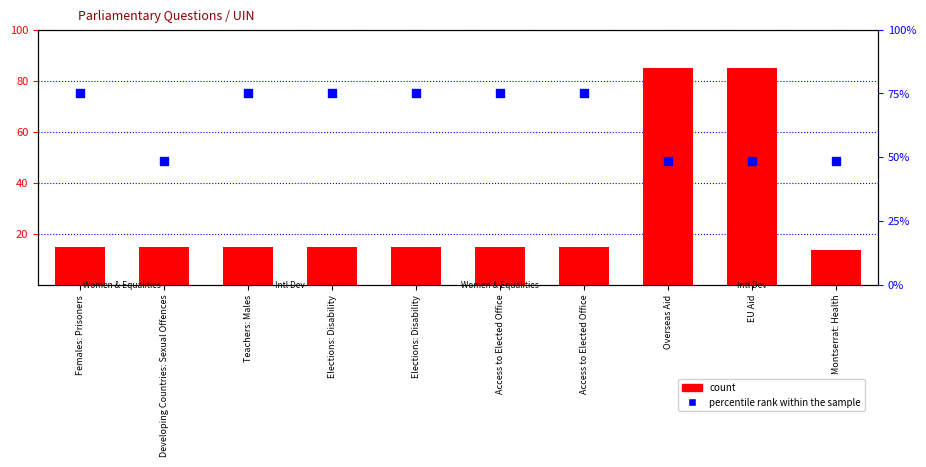

Is the value of count at Access to Elected Office greater than the value of percentile rank within the sample at Elections: Disability?

No